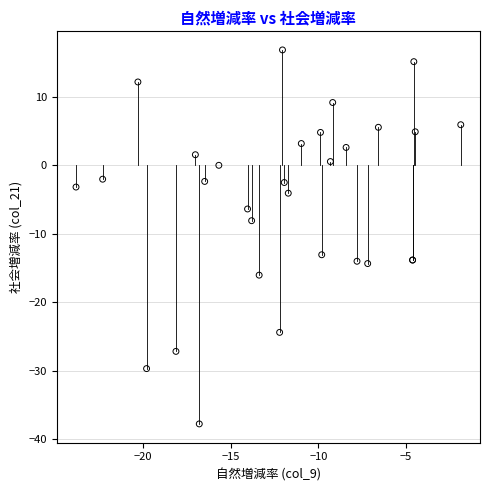

What Y value in the scatter plot is closest to -10?

-8.1